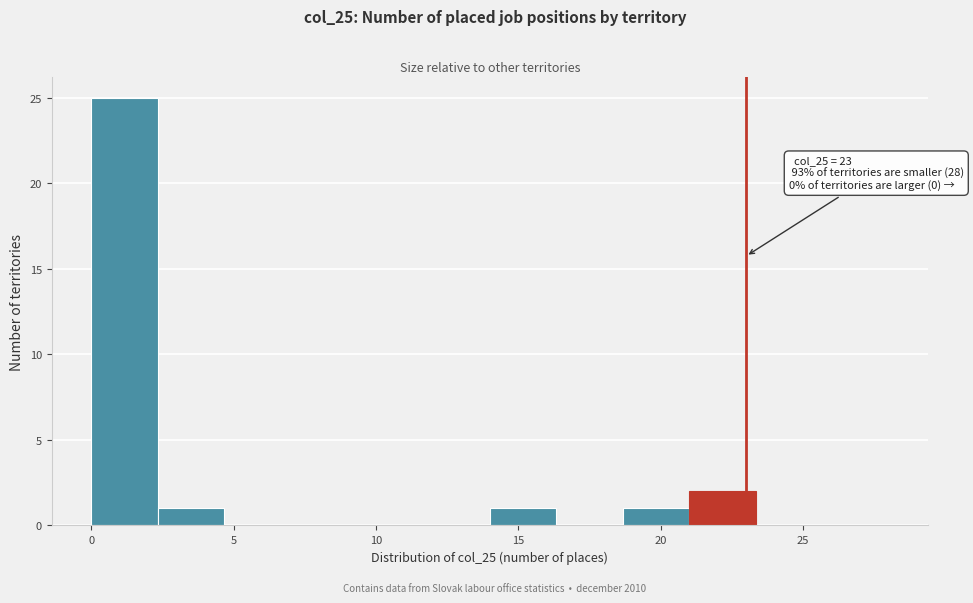

Which range on the x-axis has the tallest bar?

0.0 to 2.5